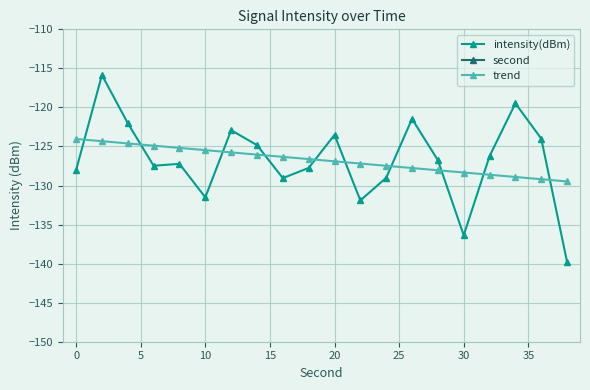

Is it true that intensity(dBm) equals -59.8 at 30?

False